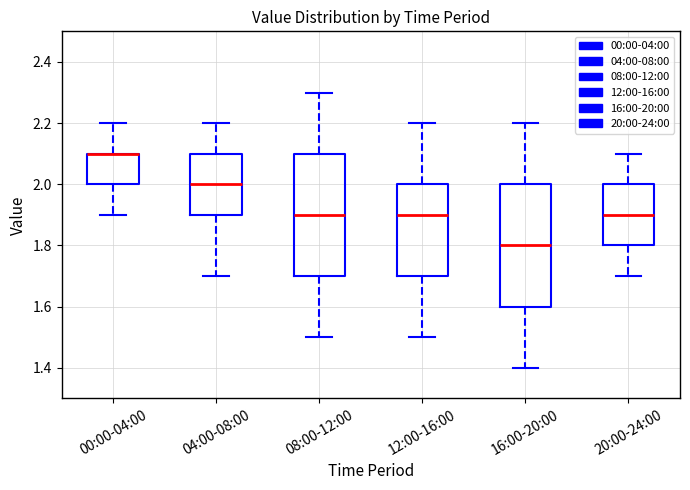

Where is the upper edge of the box for 12:00-16:00 on the y-axis? The values are not printed on the chart, so give them approximately, as read against the axis.

2.0